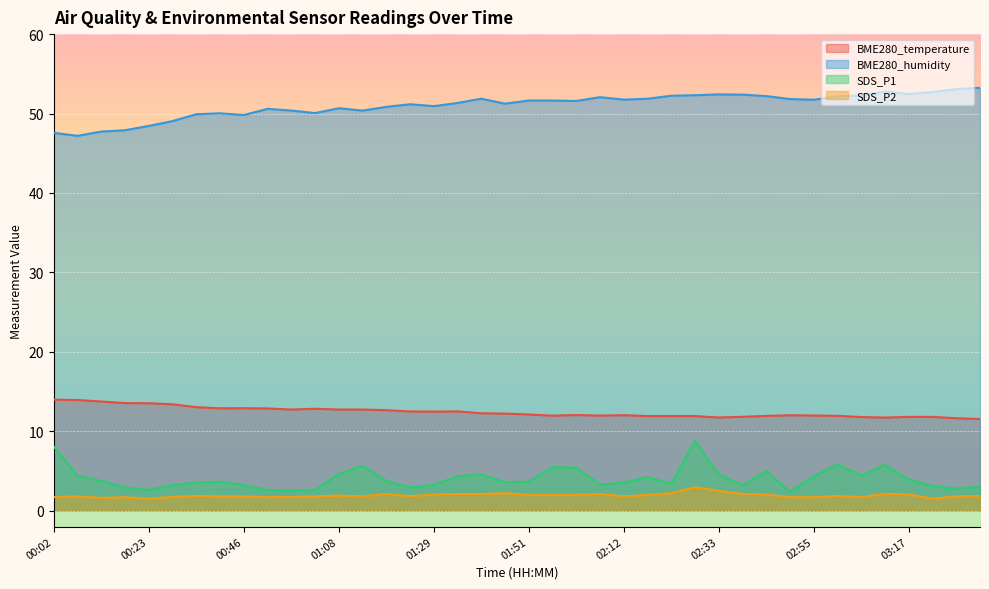

Does the chart display data point markers on the line(s)?

No